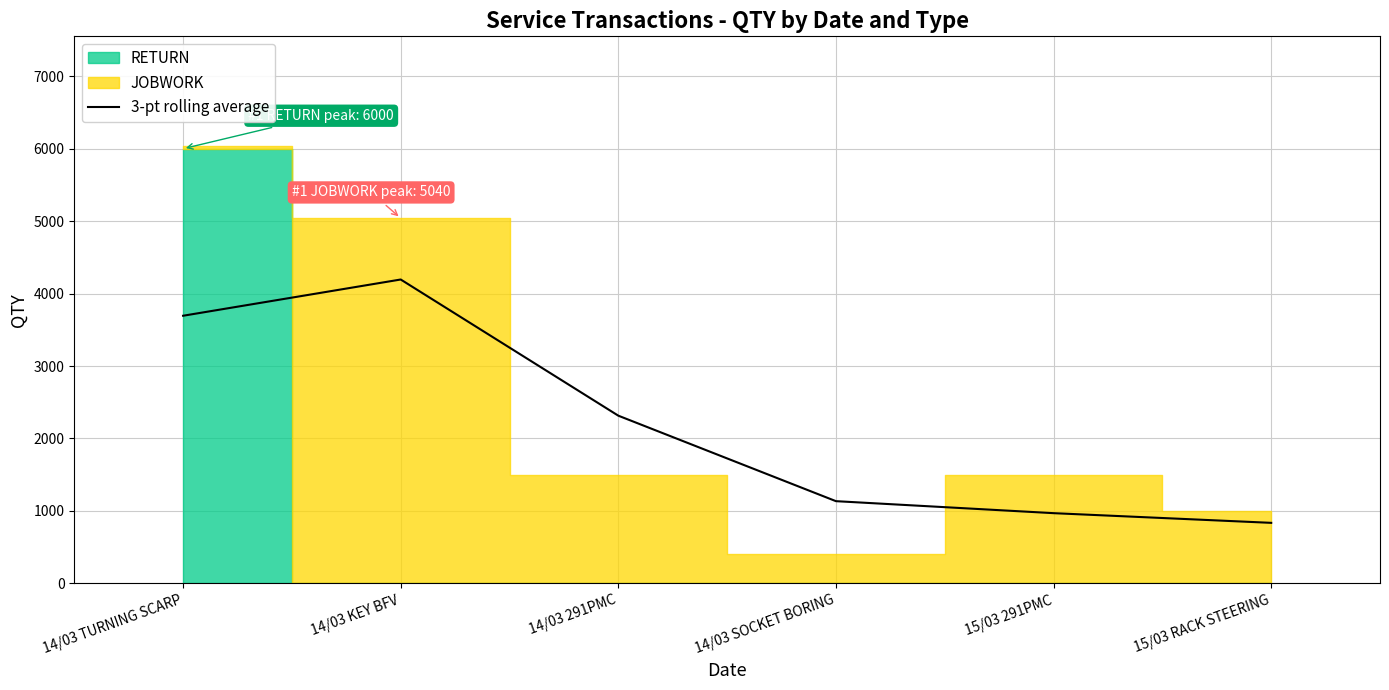

At which label is the value closest to 2514?

14/03 291PMC